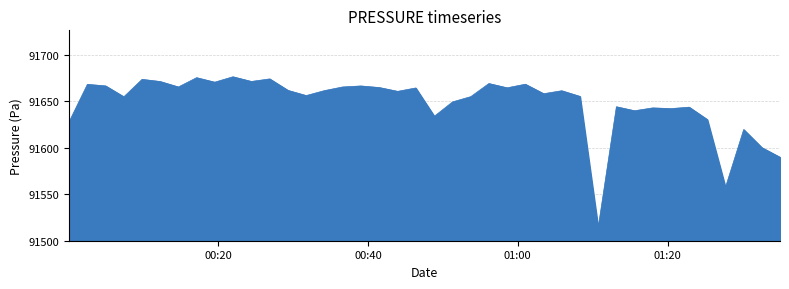

What is the minimum value shown in the chart?

91514.0